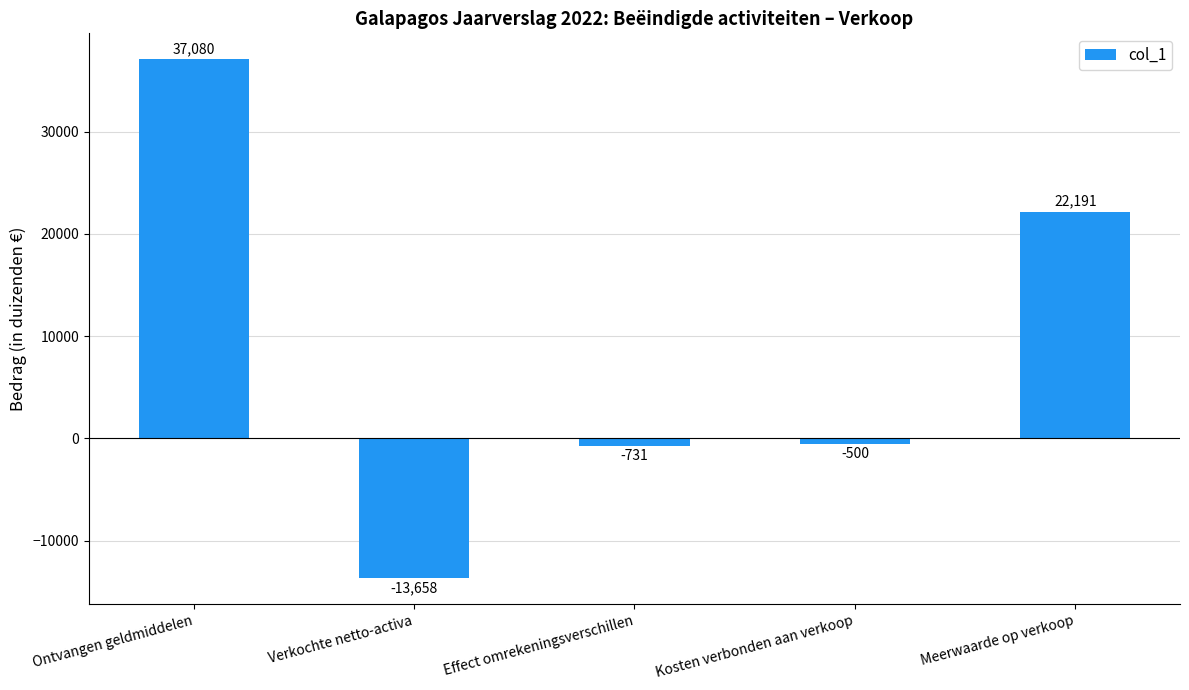

What is the average value?

8876